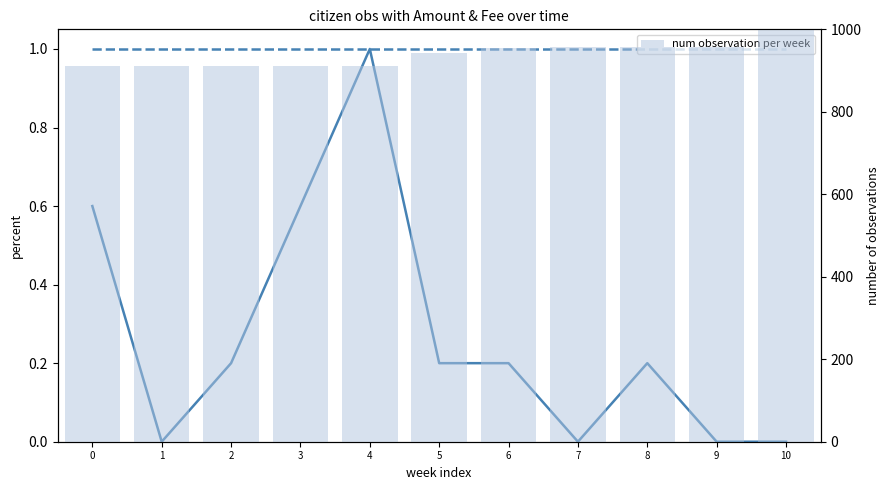

Reading right to left, extract all data points from this chart.

Amount: 10=0.0	9=0.0	8=0.2	7=0.0	6=0.2	5=0.2	4=1.0	3=0.6	2=0.2	1=0.0	0=0.6
Fee: 10=1.0	9=1.0	8=1.0	7=1.0	6=1.0	5=1.0	4=1.0	3=1.0	2=1.0	1=1.0	0=1.0
num observation per week: 10=1000.0	9=956.5	8=956.5	7=956.4	6=954.6	5=943.4	4=911.6	3=911.6	2=911.6	1=911.6	0=911.6